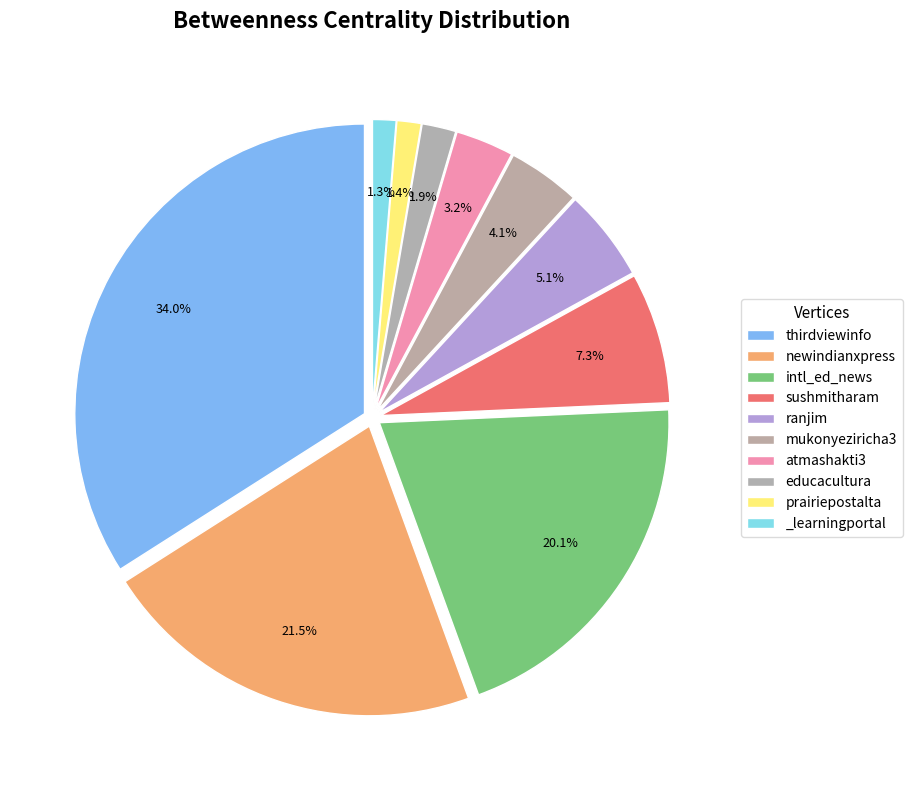

Which has a higher value, intl_ed_news or thirdviewinfo?

thirdviewinfo